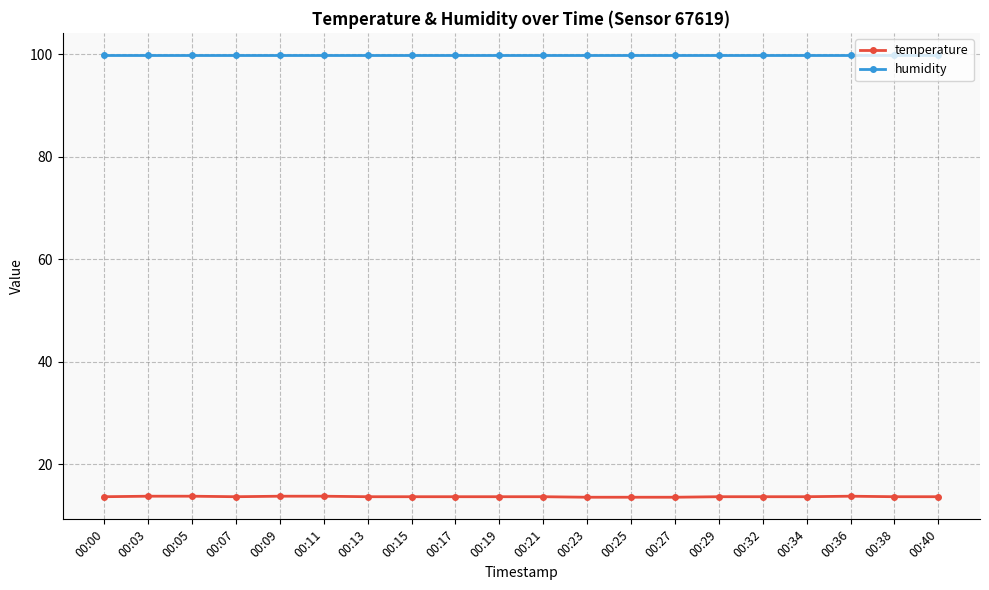

Does the chart have visible grid lines?

Yes